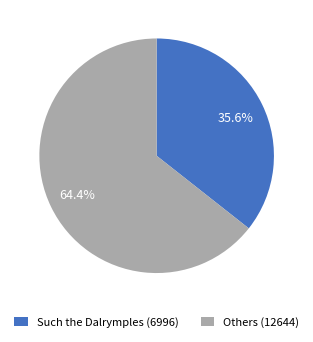

What is the smallest slice in the pie chart?

Such the Dalrymples (6996)